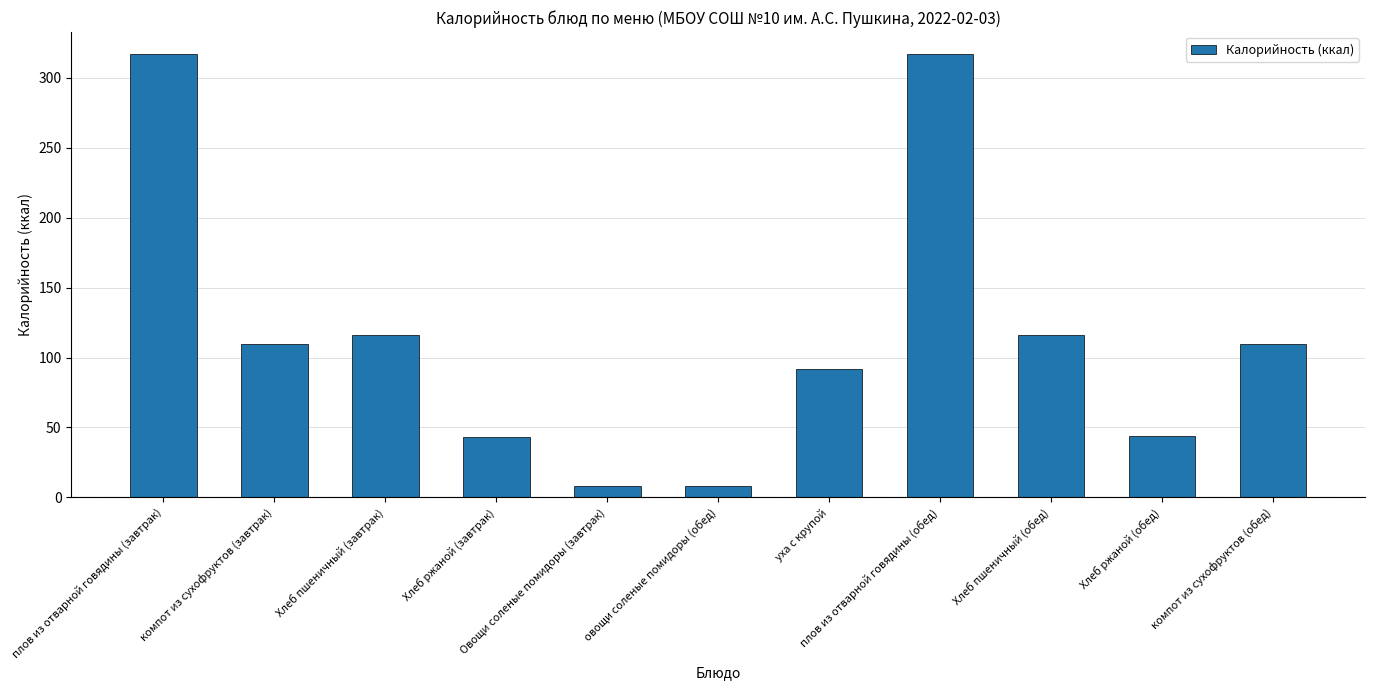

How many values are below 110?

5